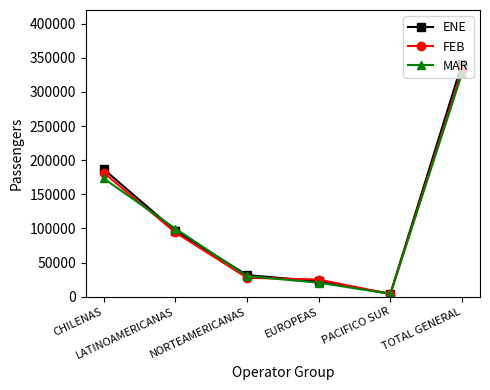

Which label corresponds to the smallest value in the chart?

PACIFICO SUR